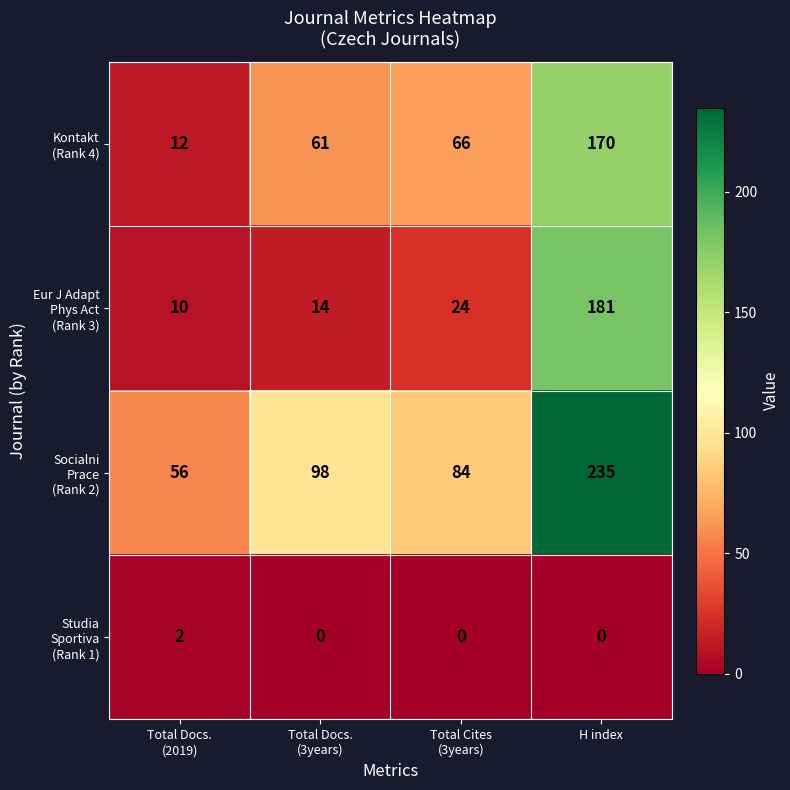

Count the number of data series in this chart.

4